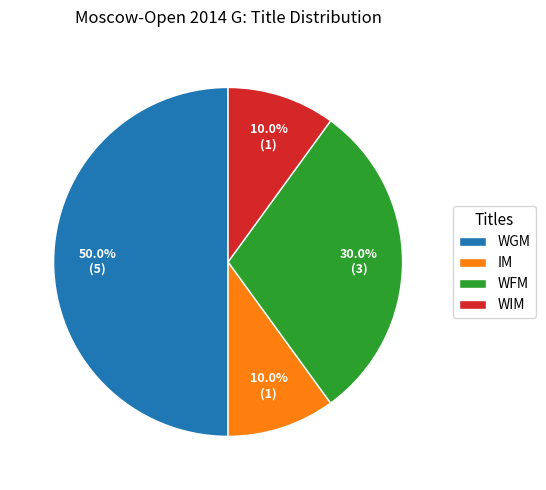

What percentage is NOT represented by WIM?

90.0%